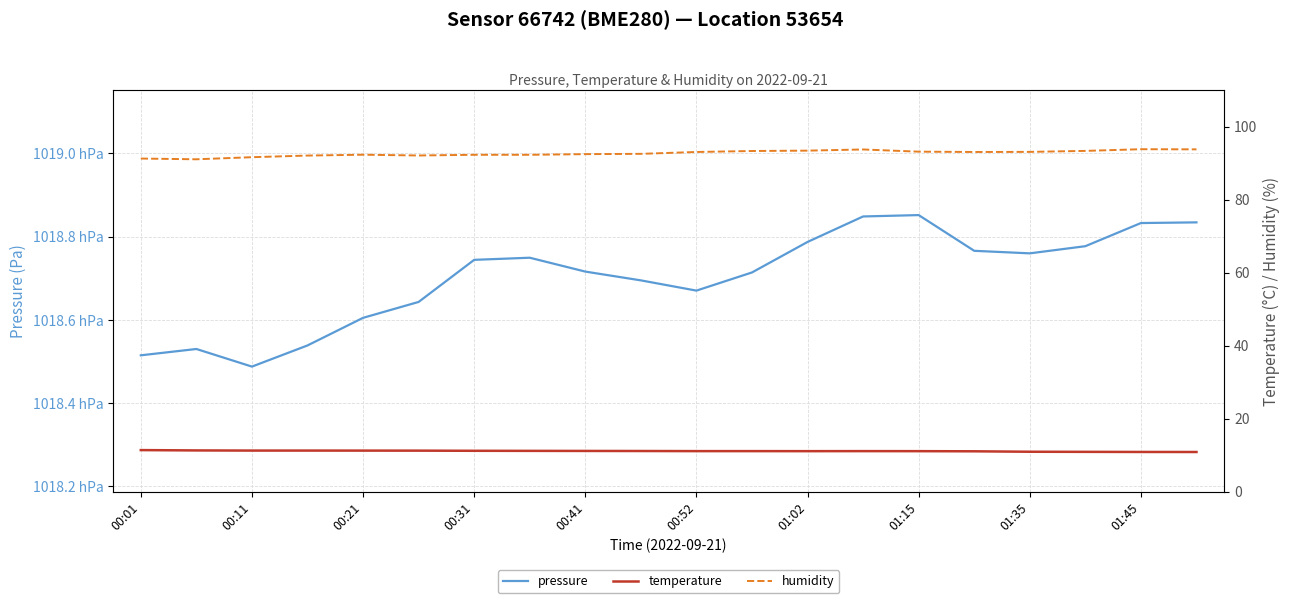

True or false: temperature and humidity intersect in this chart.

False